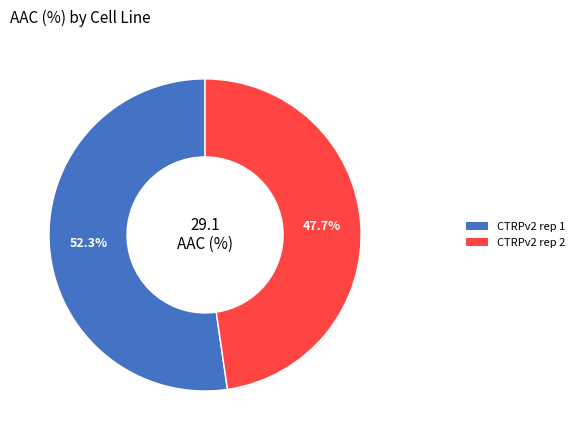

What is the smallest slice in the pie chart?

CTRPv2 rep 2